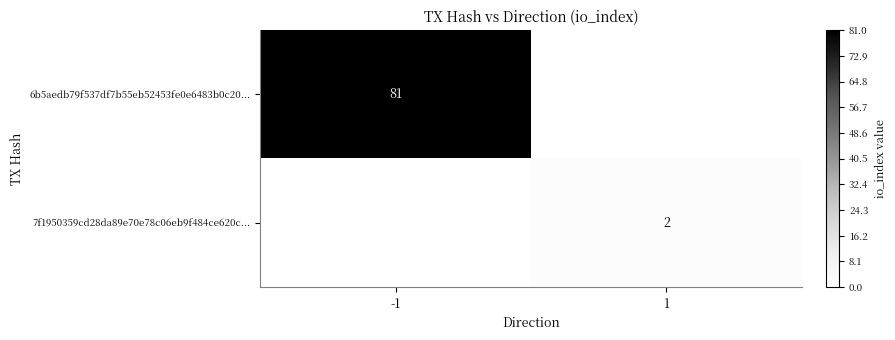

The 7f1950359cd28da89e70e78c06eb9f484ce620c... series shows 2 at 1. True or false?

True